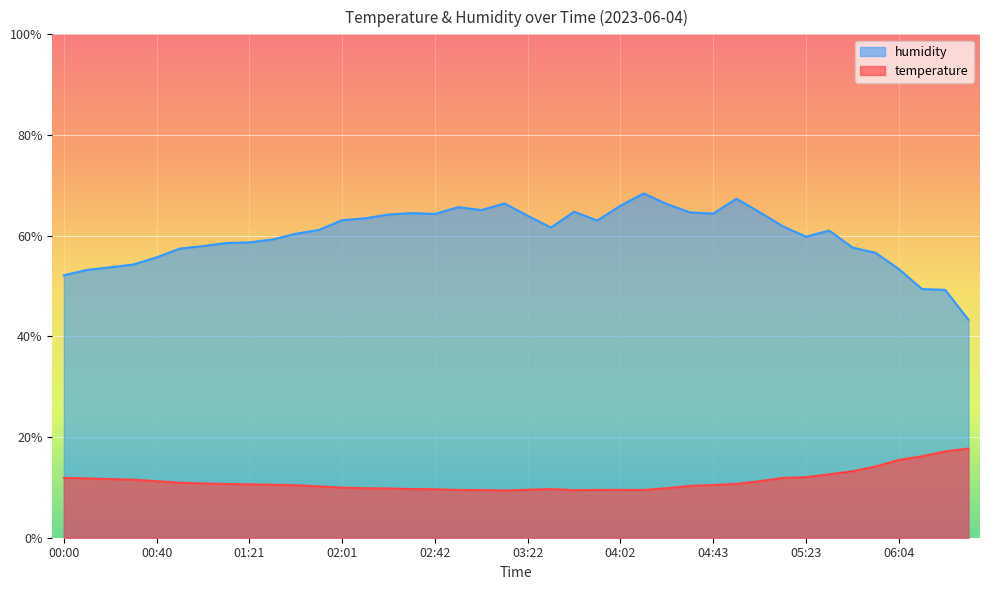

What are all the series names shown in the legend?

humidity, temperature